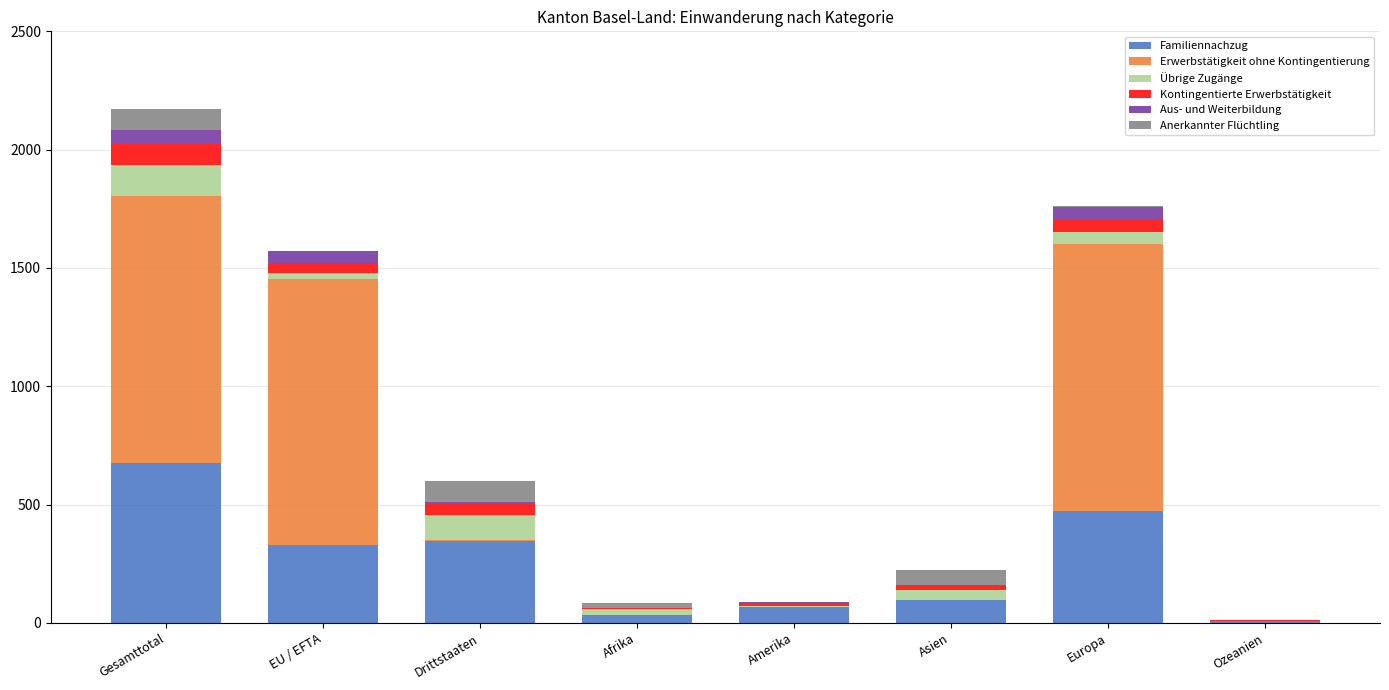

What is the maximum value for Familiennachzug?

676